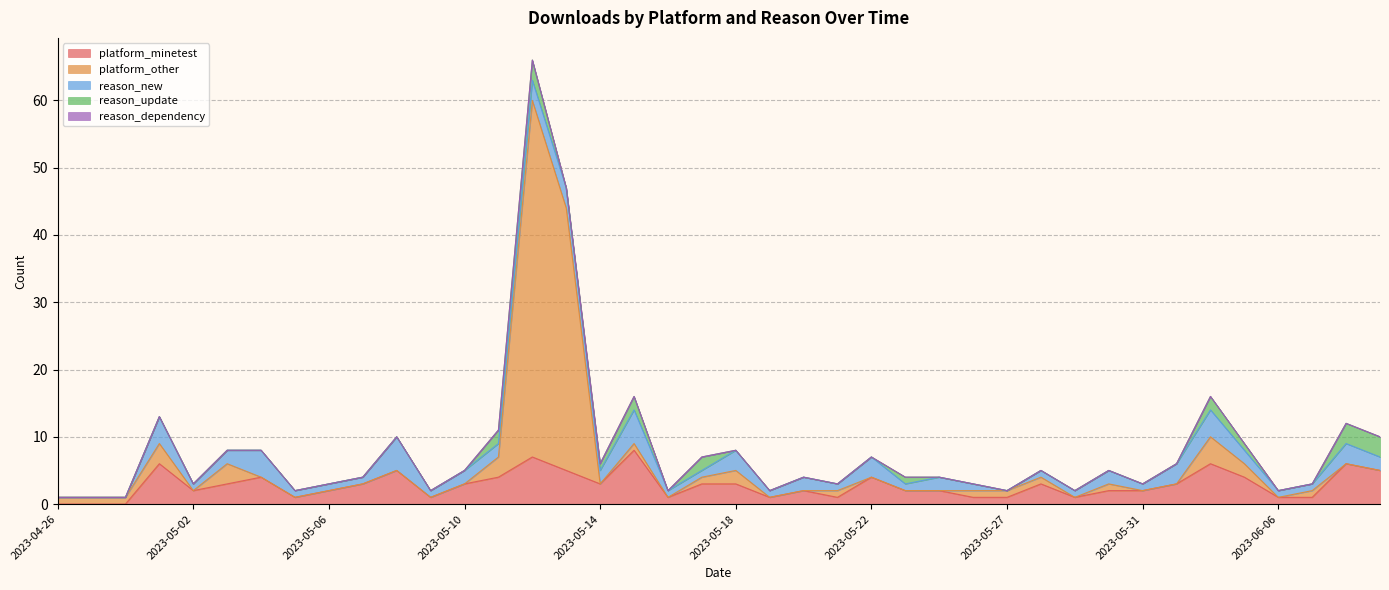

What is the maximum value shown in the chart?

53